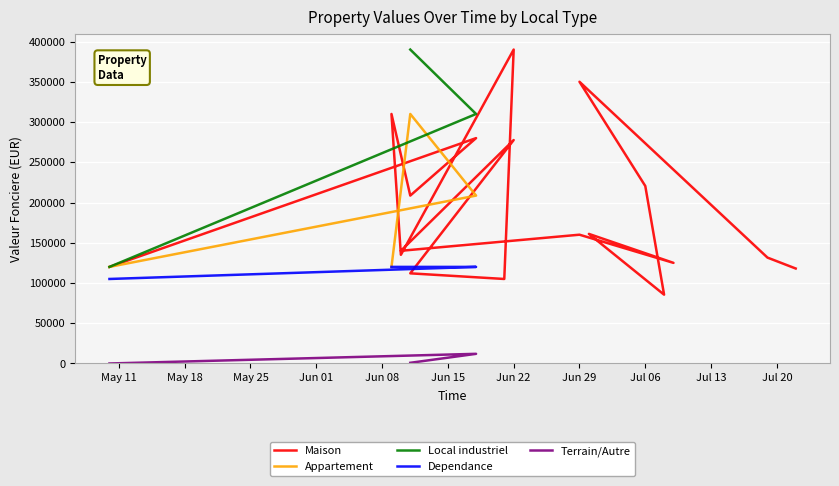

True or false: Dependance and Local industriel cross at least once.

False